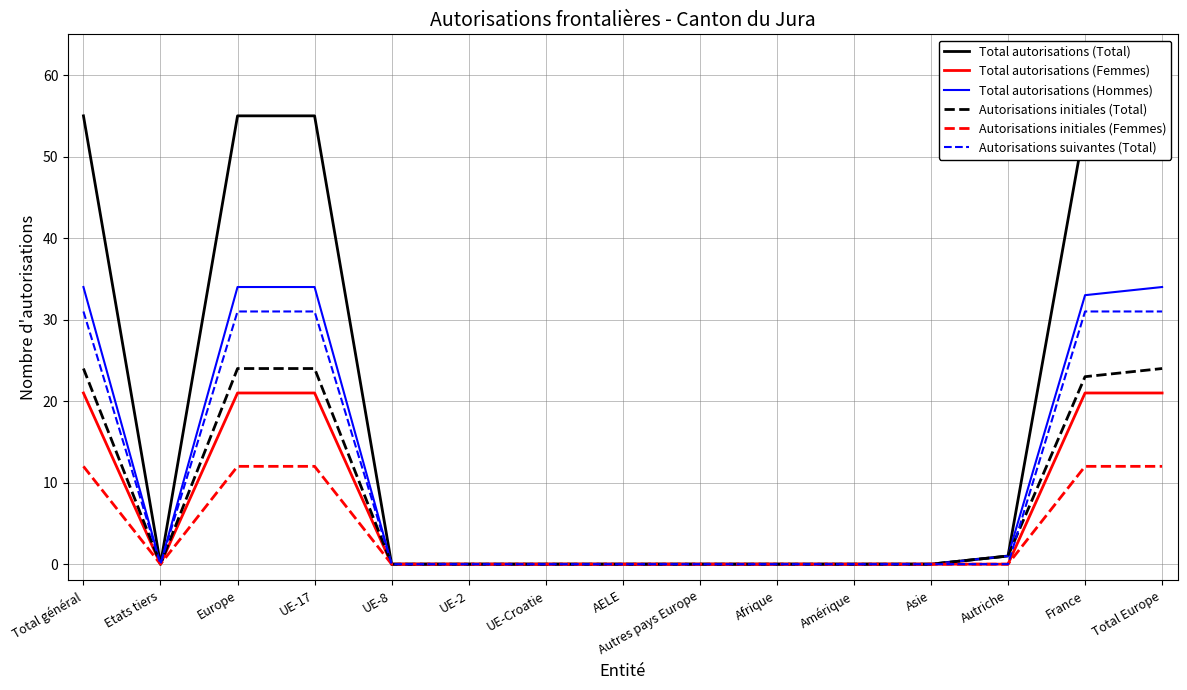

True or false: Total autorisations (Femmes) and Autorisations initiales (Total) cross at least once.

False